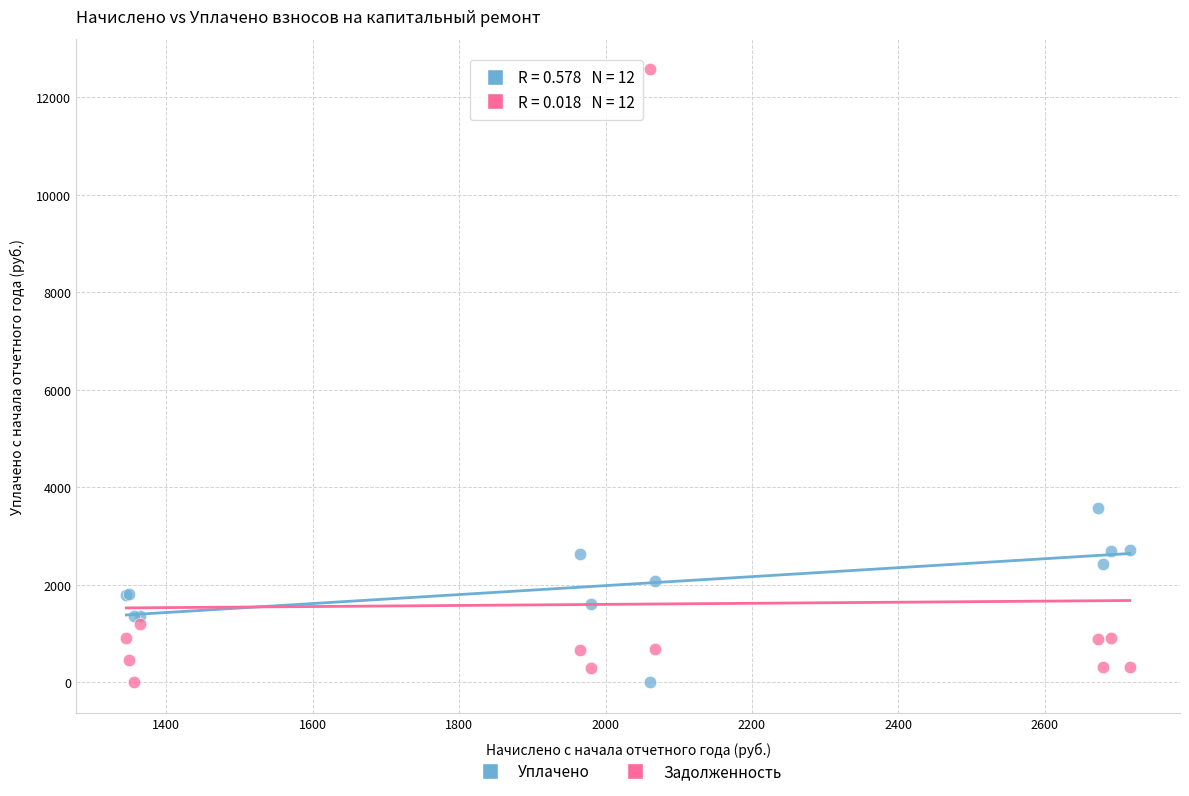

Which series has the largest Y range (max minus min)?

Задолженность